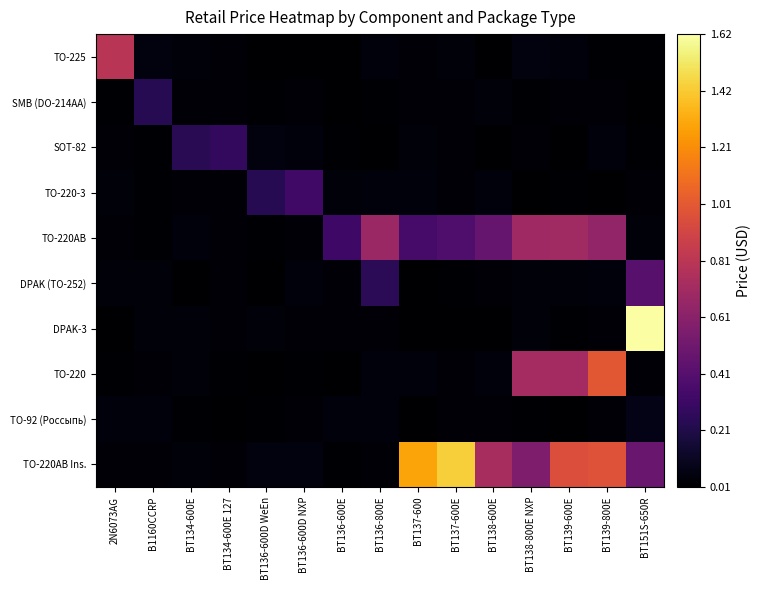

Rank the series at BT138-600E from highest to lowest value.

TO-220AB Ins., TO-220AB, TO-220-3, TO-220, SMB (DO-214AA), TO-92 (Россыпь), DPAK (TO-252), SOT-82, DPAK-3, TO-225